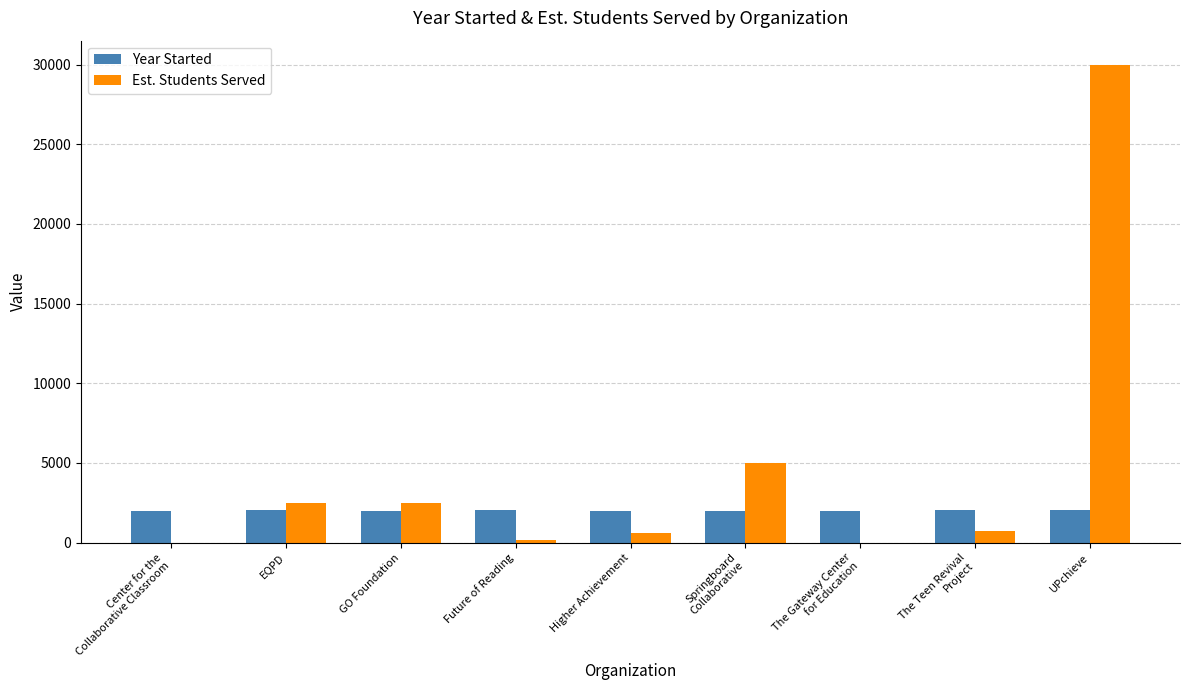

What is the greatest value displayed?

30000